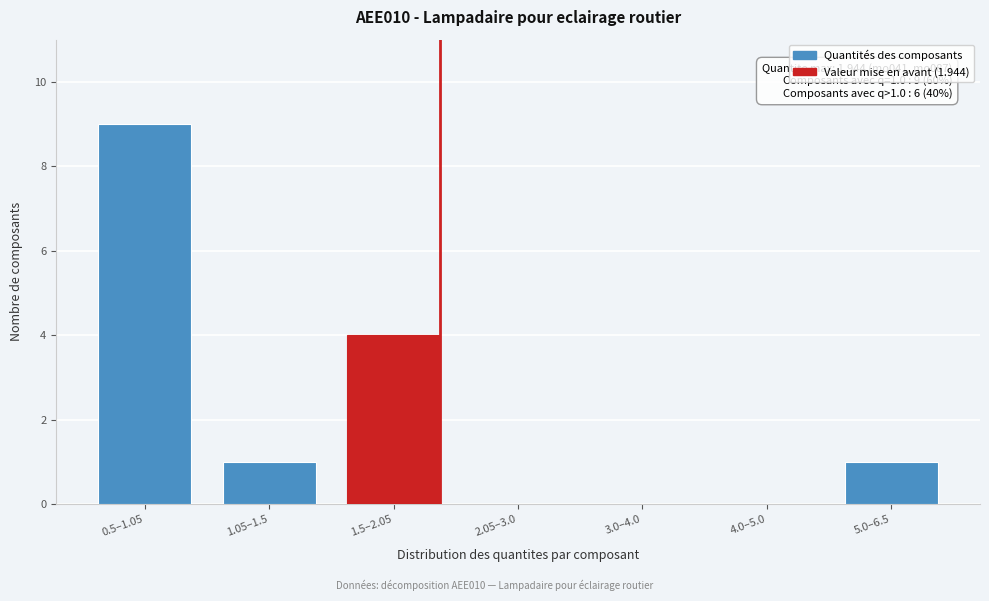

Reading right to left, what are all the values shown in this chart?

5.0–6.5=1	4.0–5.0=0	3.0–4.0=0	2.05–3.0=0	1.5–2.05=4	1.05–1.5=1	0.5–1.05=9